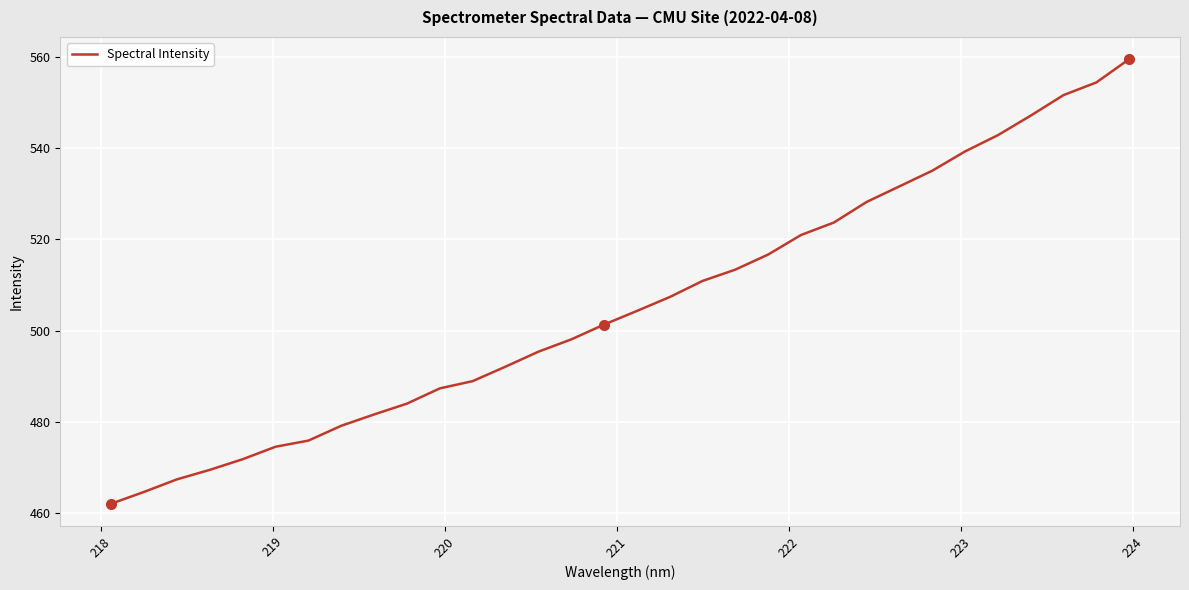

What is the minimum value shown in the chart?

462.0